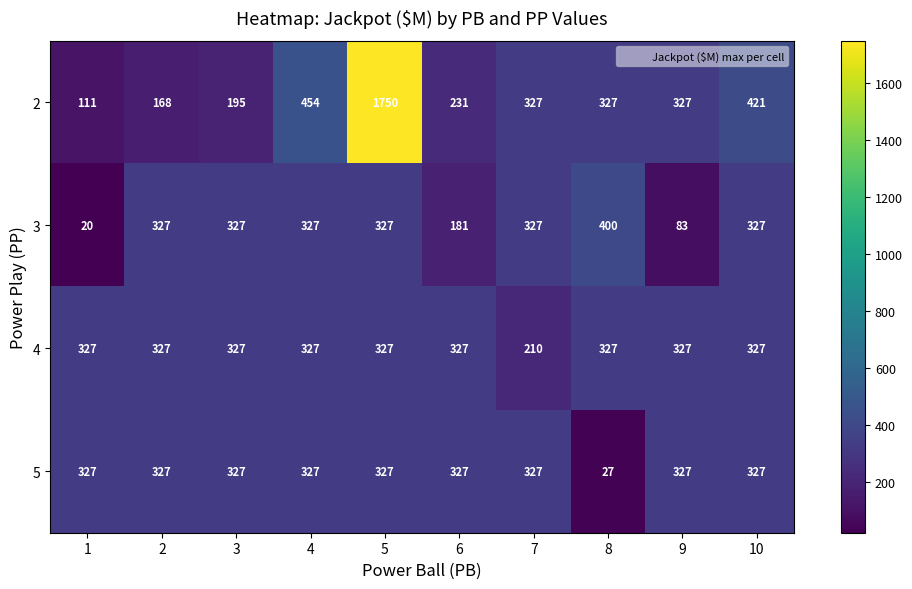

What is the greatest value displayed?

1750